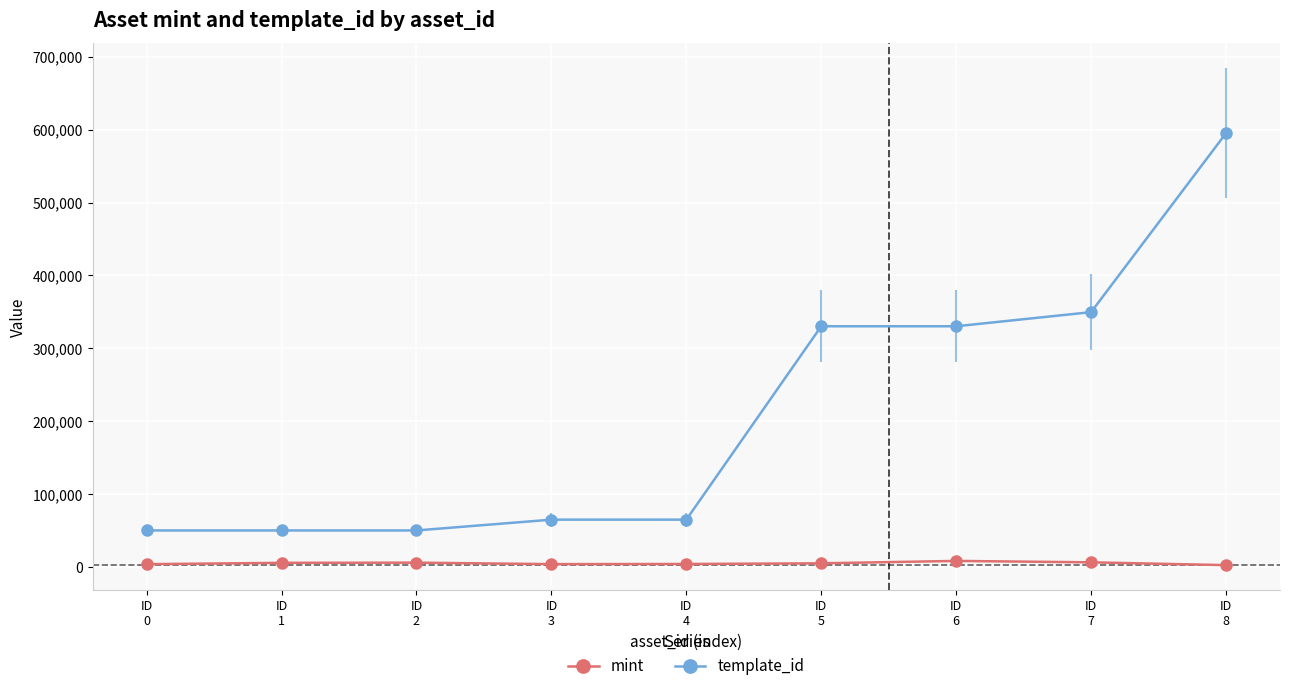

At how many categories does at least one series exceed 61453?

6